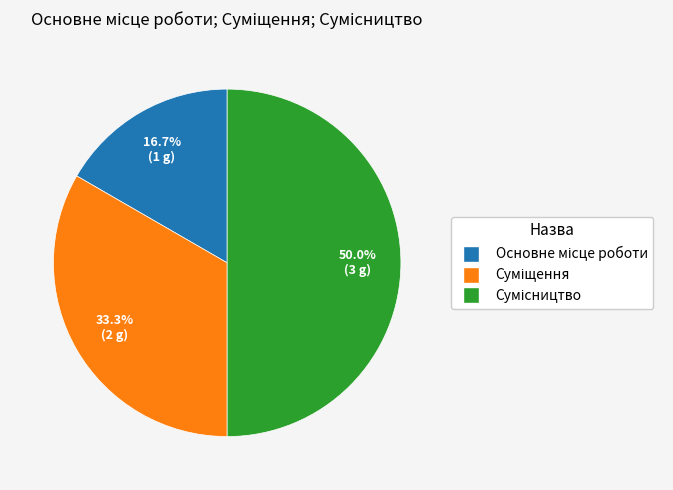

How many segments does this pie chart have?

3